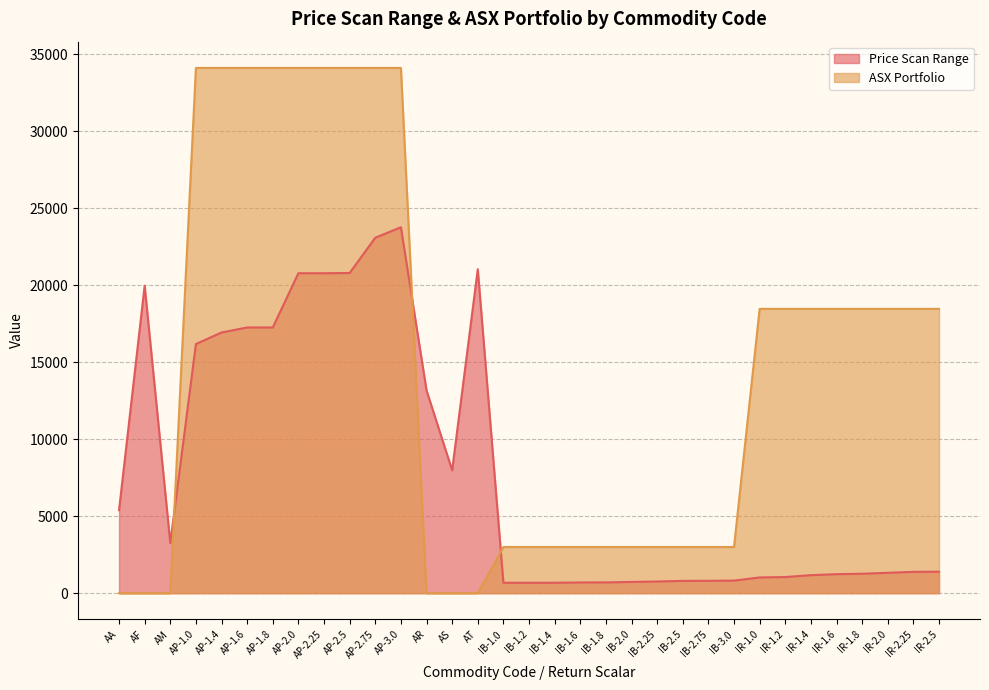

Count the number of data series in this chart.

2